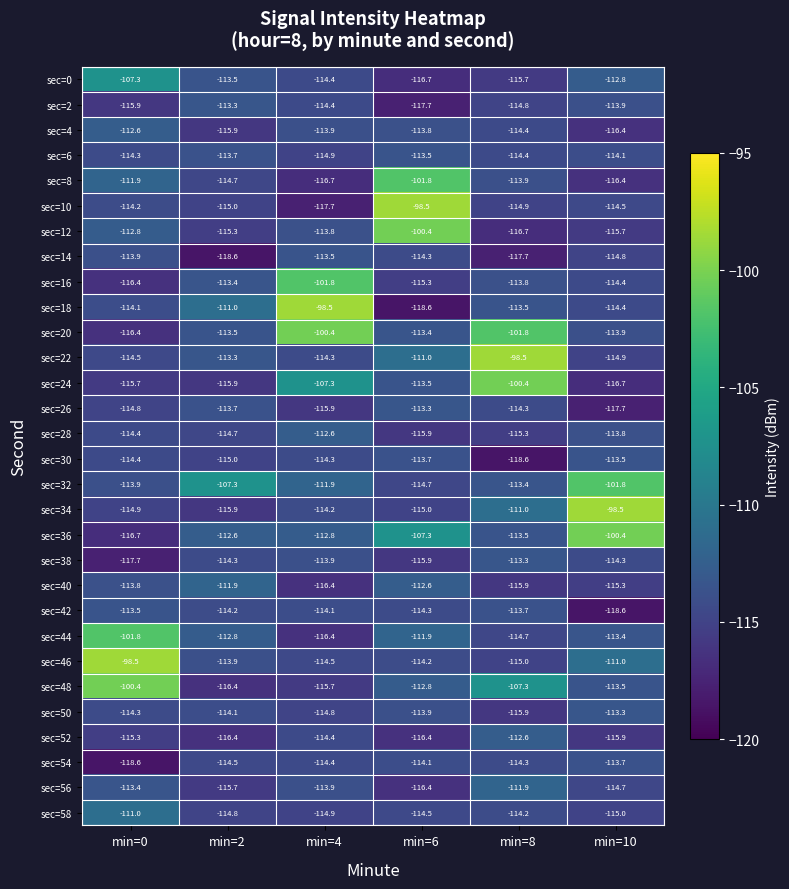

Which series has the largest total across all categories?

sec=20